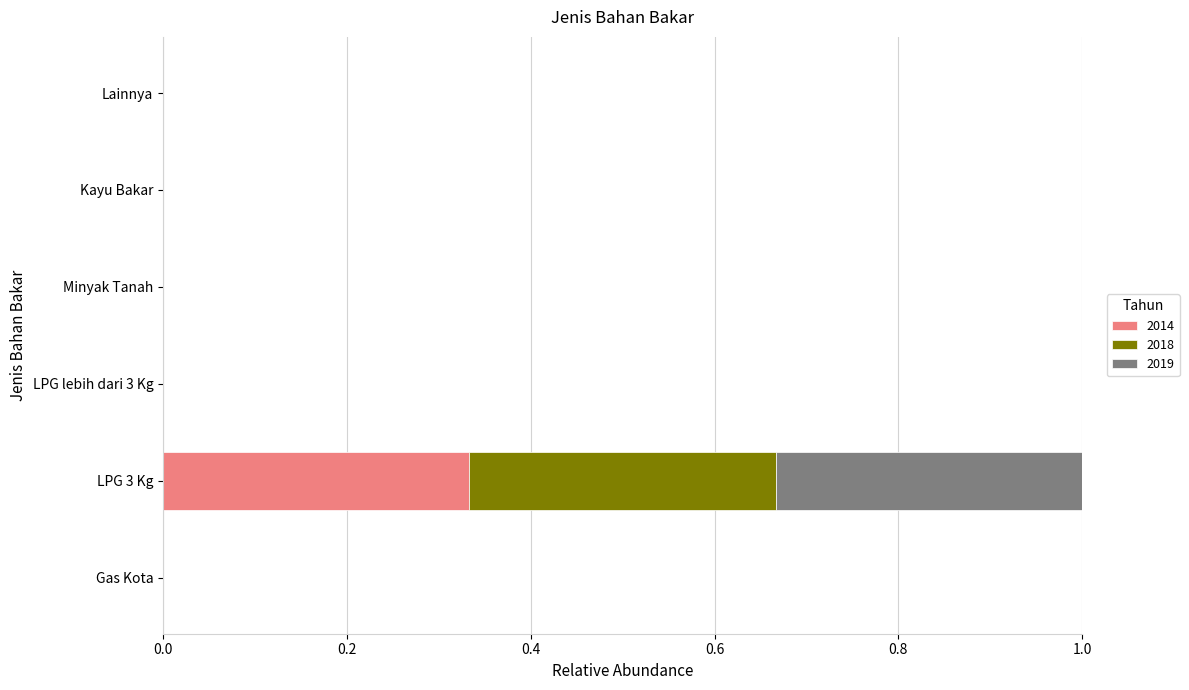

Is it true that 2014 equals 0.0 at Kayu Bakar?

True